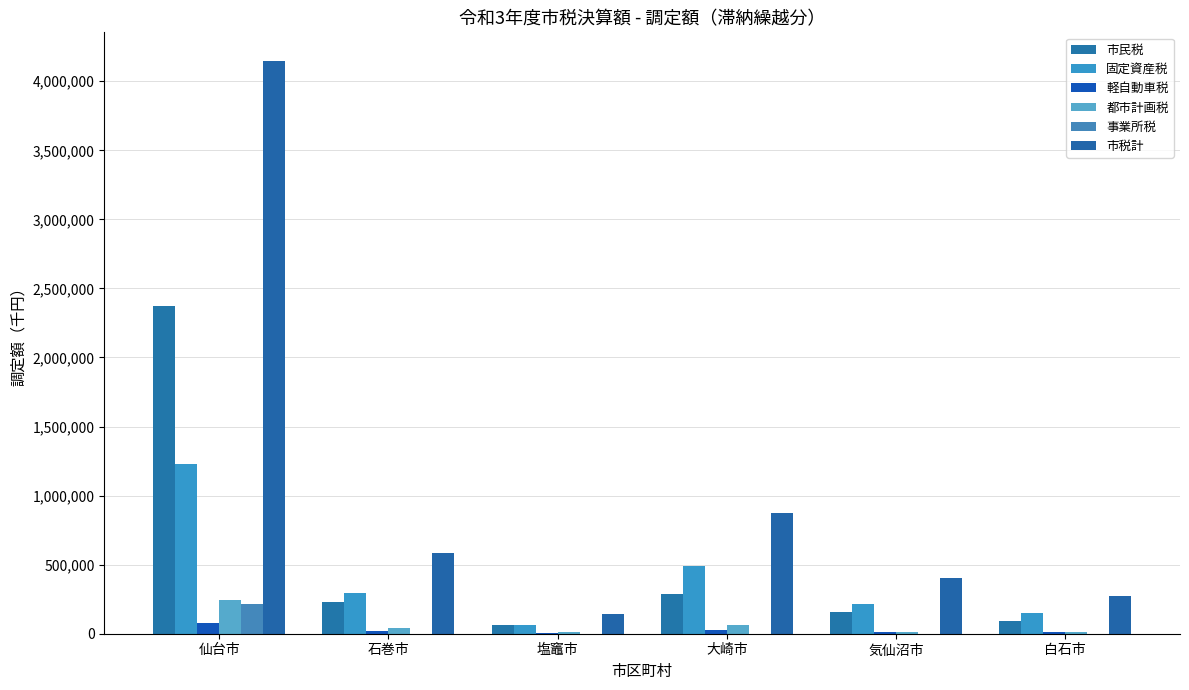

What is the sum of the 固定資産税 values at 塩竈市 and 仙台市?

1289864